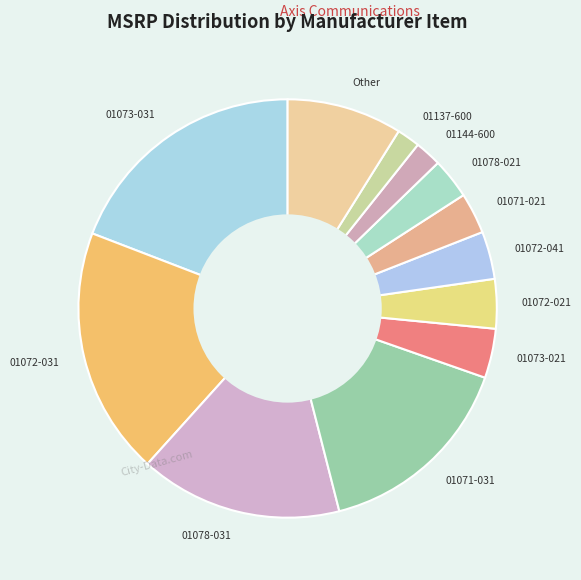

Combined, do 01072-021 and 01078-031 account for over 50%?

No